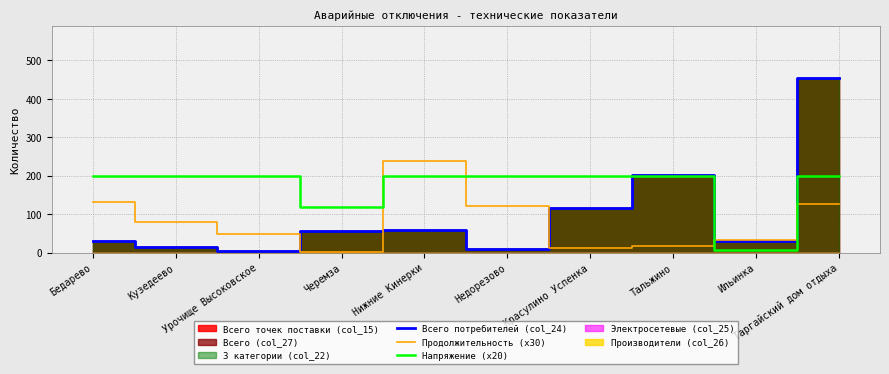

The value of Напряжение (x20) at Черемза is 120.0. True or false?

True